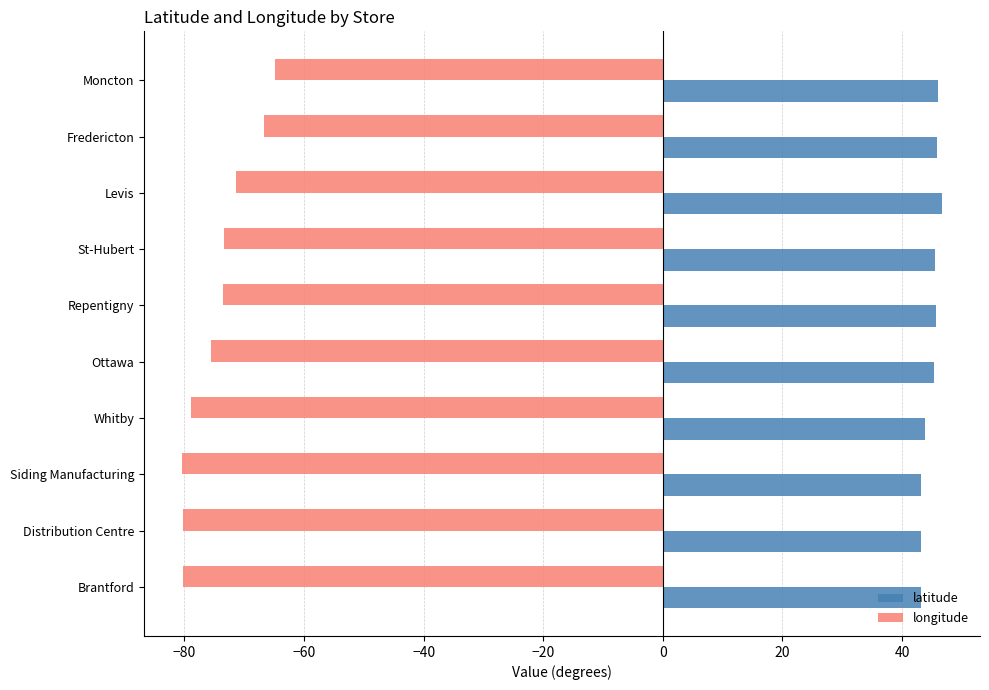

What is the sum of all latitude values?

448.7